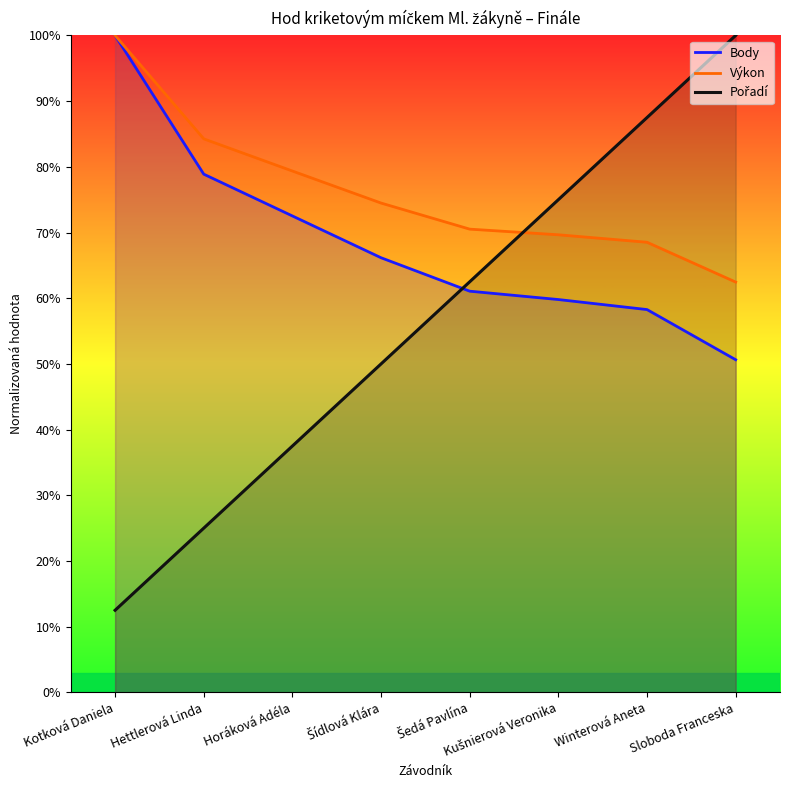

True or false: Body and Výkon cross at least once.

False